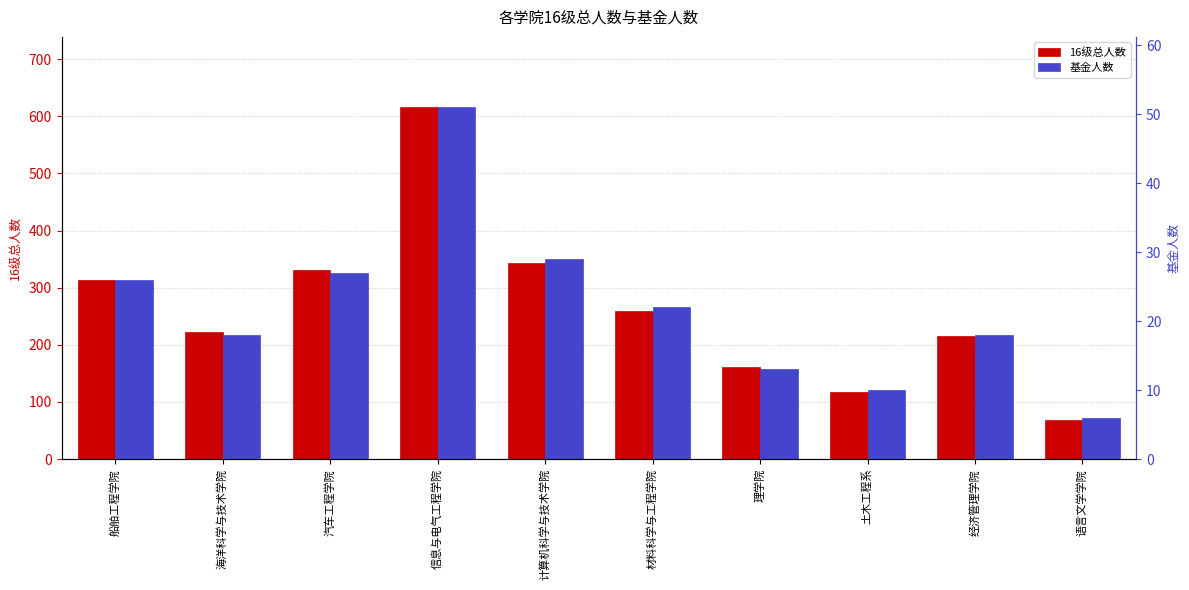

Where does the 基金人数 series first go above 22?

船舶工程学院